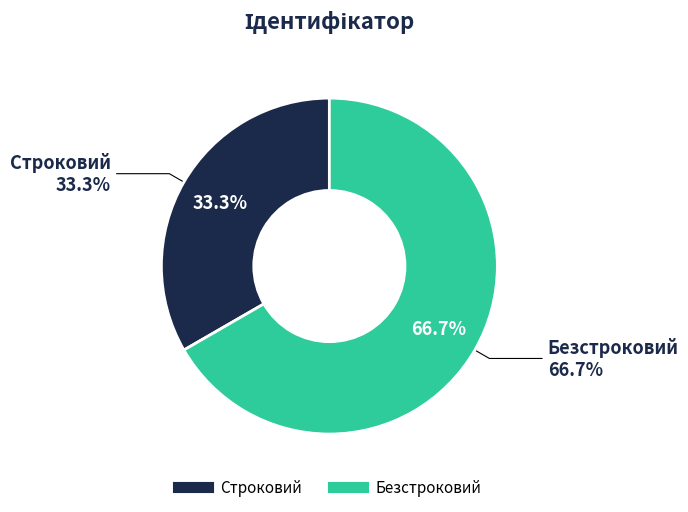

The Безстроковий slice represents 58% of the pie. True or false?

False